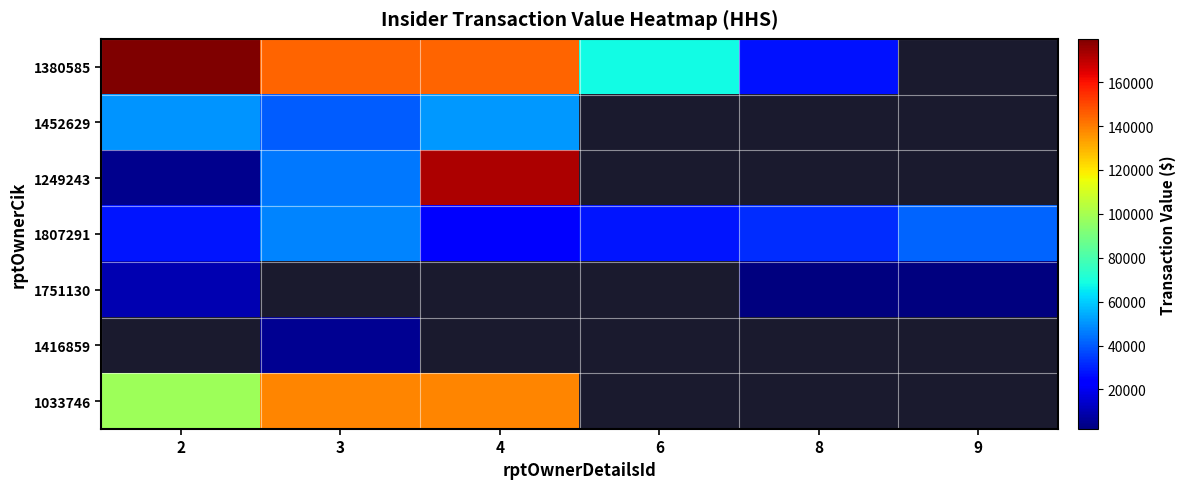

At how many categories does at least one series exceed 61515?

4